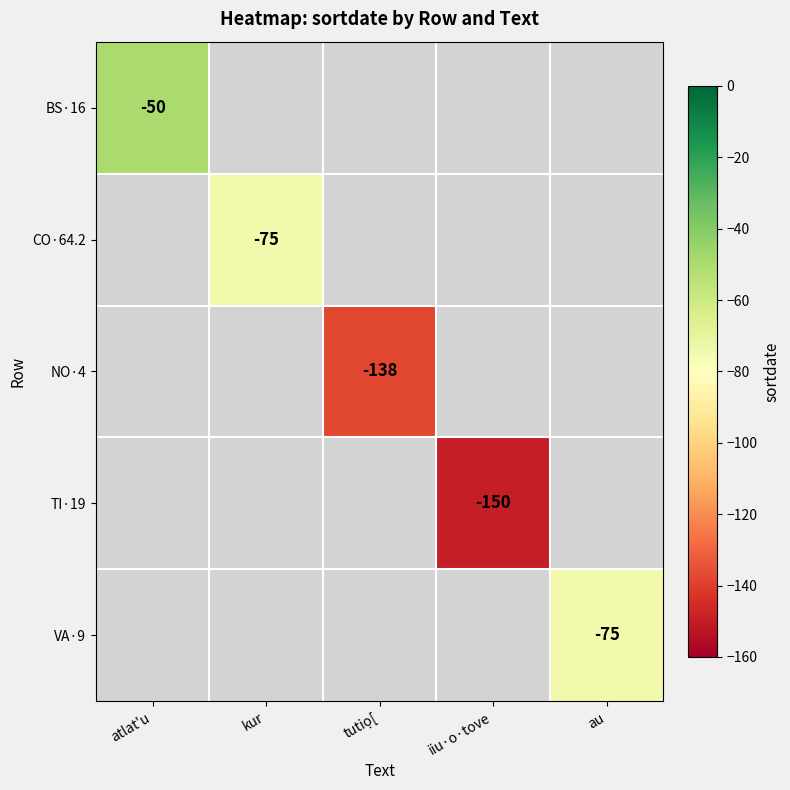

Is it true that TI·19 equals -150 at iiu·o·tove?

True